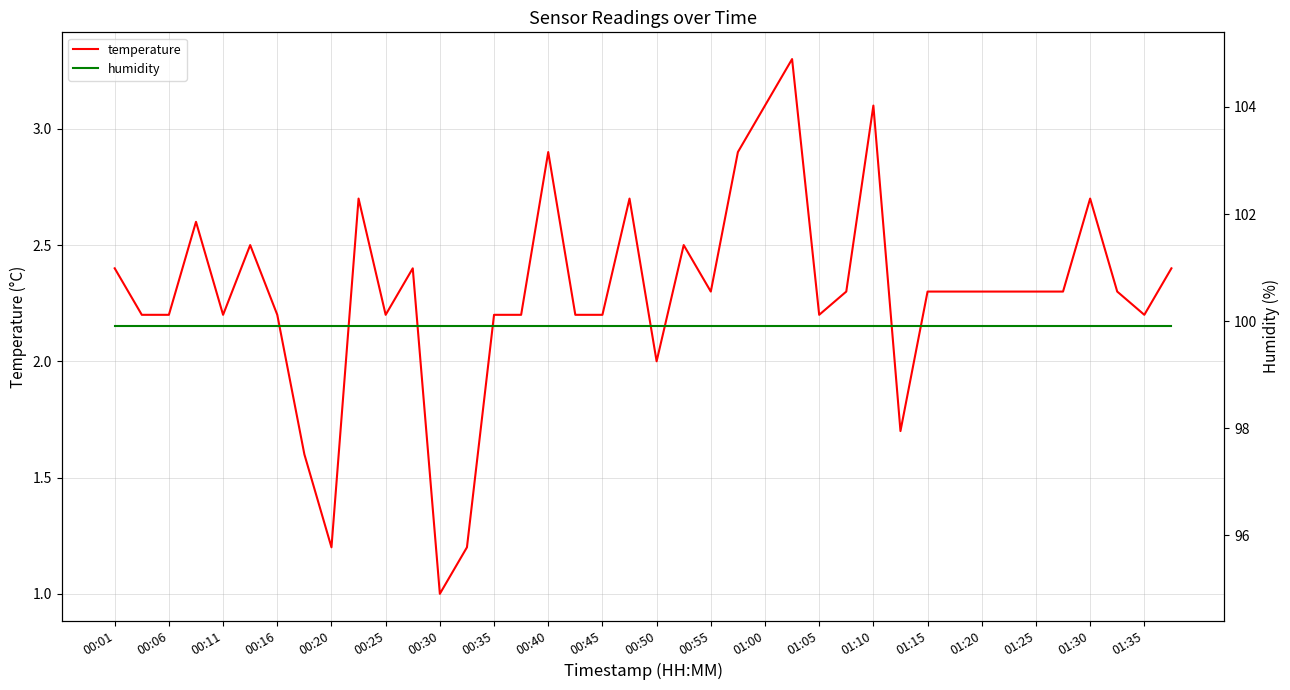

Where is temperature nearest to the value 2?

00:50